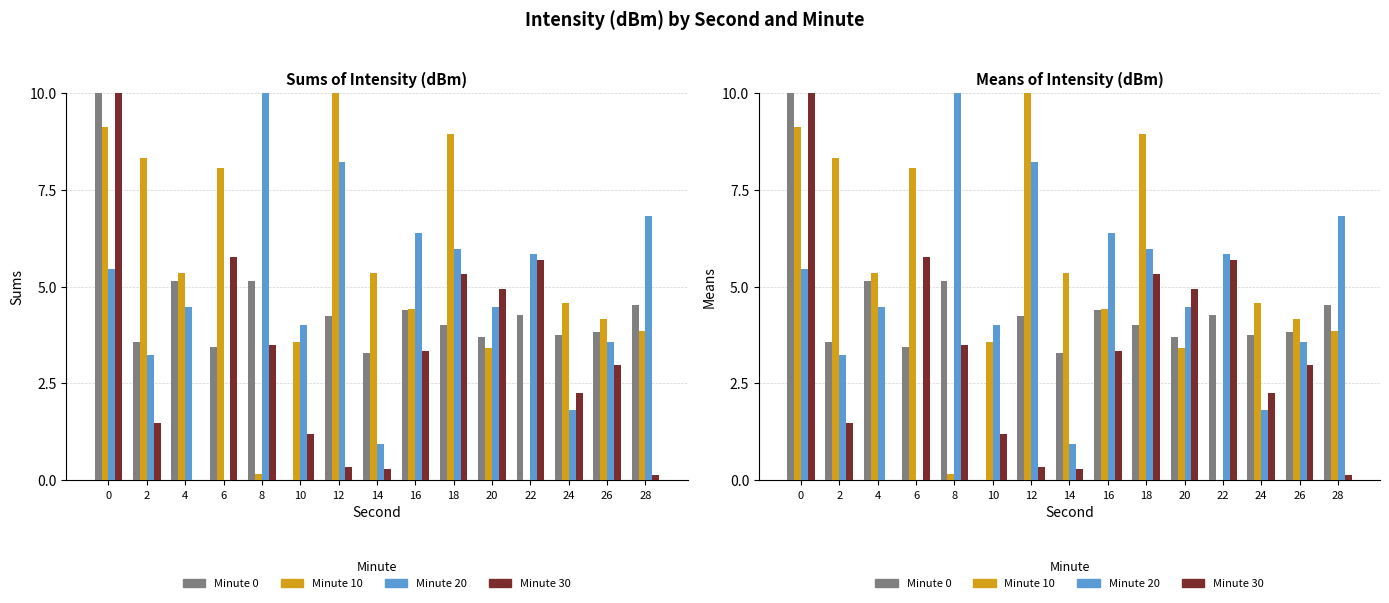

The Minute 20 series shows 11.3 at 16. True or false?

False